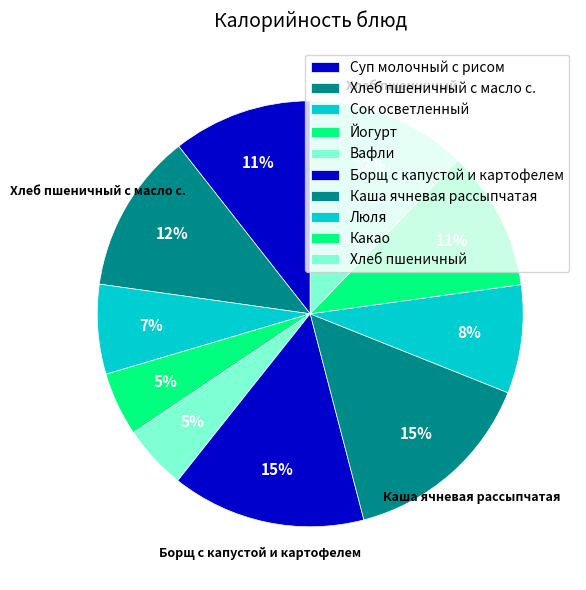

True or false: Борщ с капустой и картофелем accounts for 4% of the total.

False